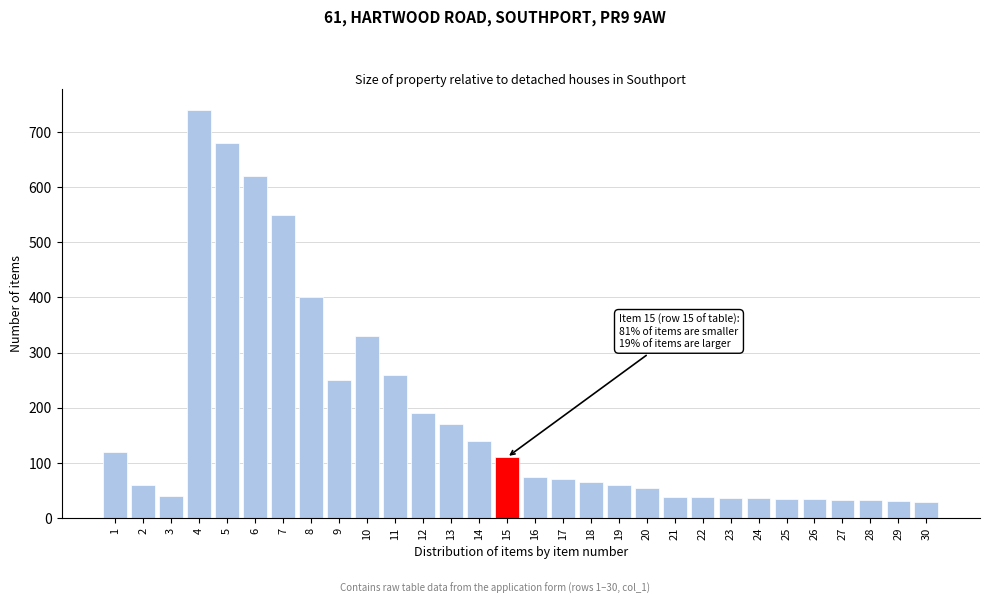

What is the ratio of the value at 30 to the value at 21?

0.8